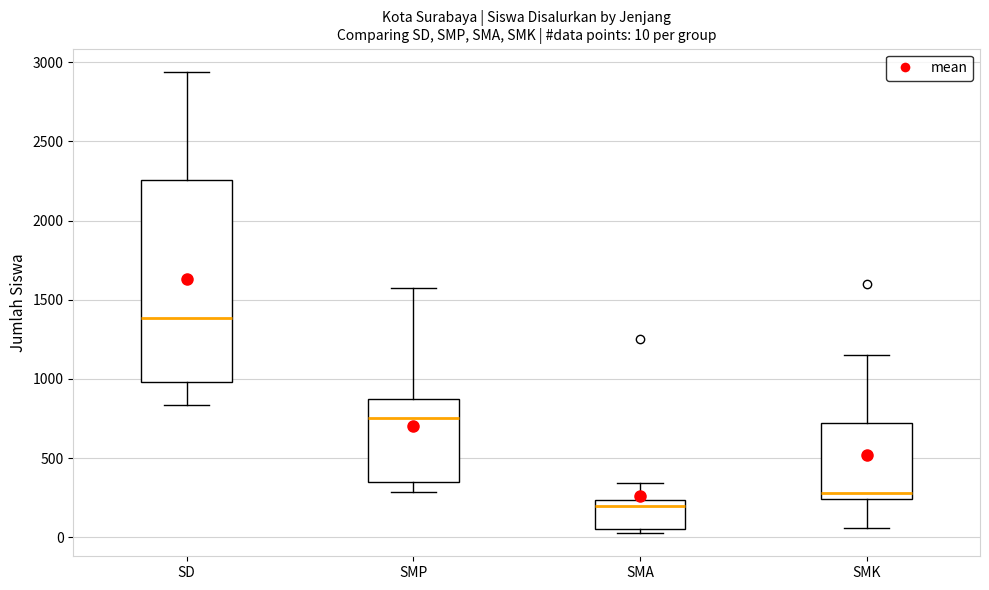

Comparing the boxes themselves (not the whiskers), which one is the tallest?

SD